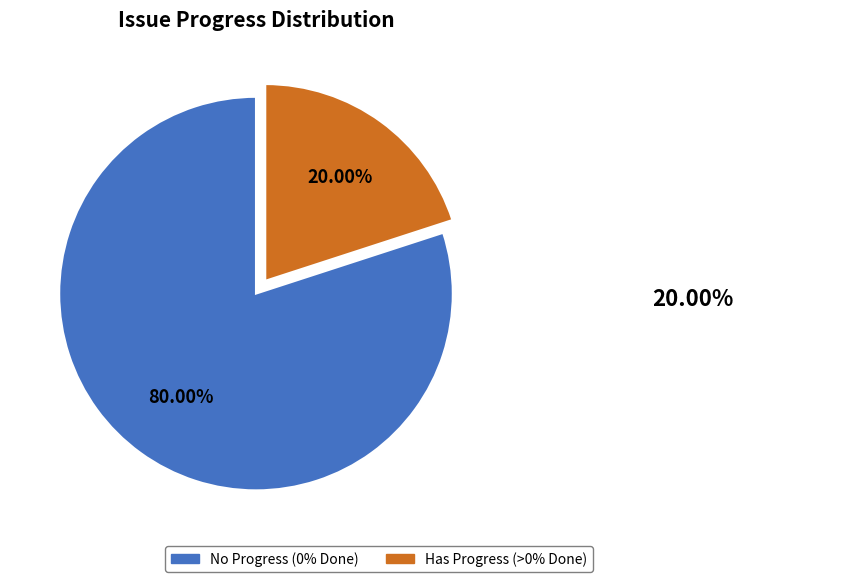

Is there a majority slice in this chart?

Yes